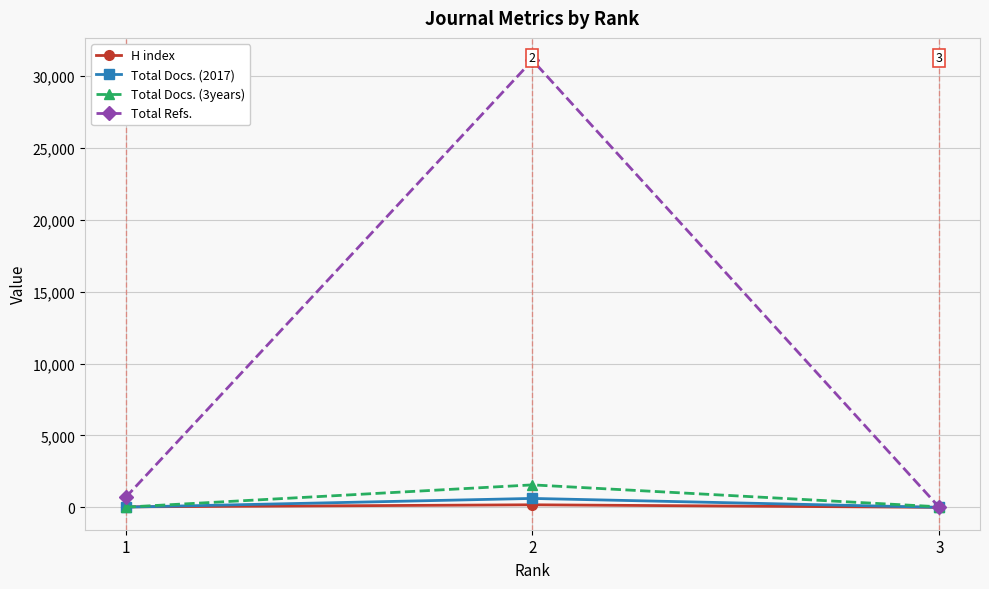

At which label is Total Docs. (3years) closest to 790?

3